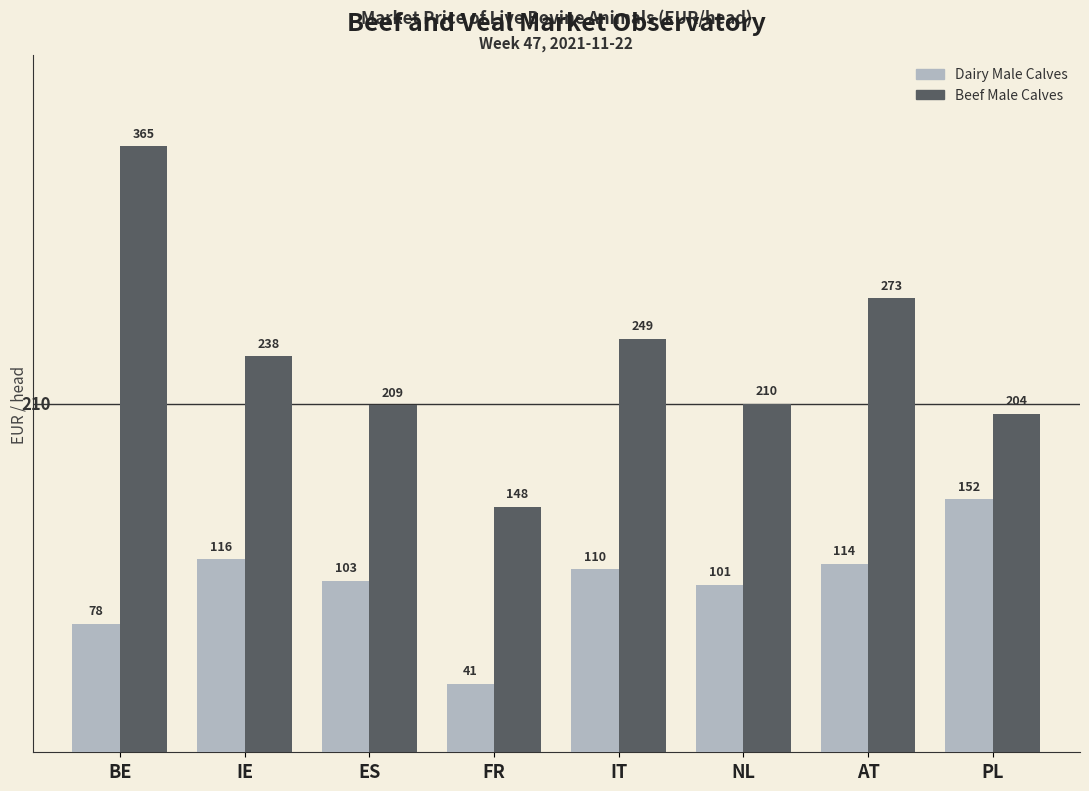

Rank the series by their maximum value, from highest to lowest.

Beef Male Calves, Dairy Male Calves